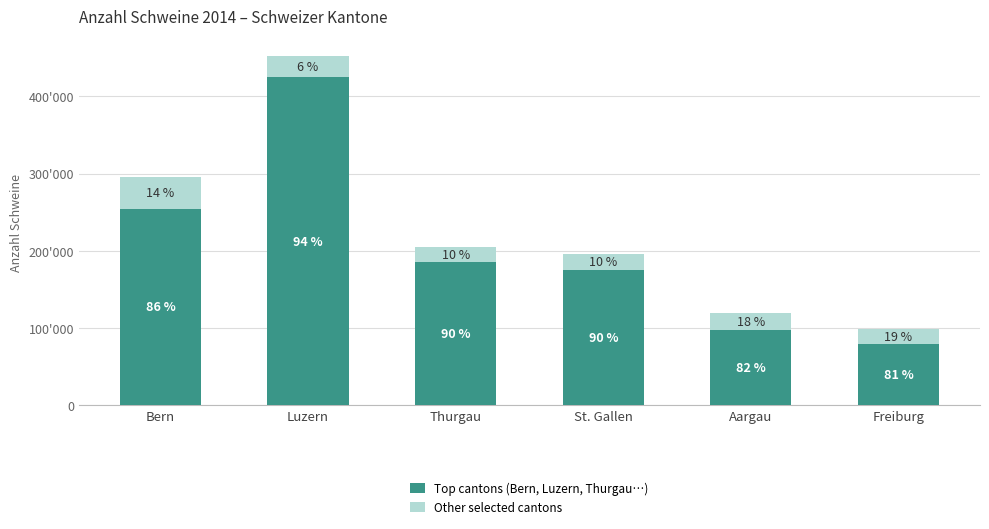

Between St. Gallen and Aargau, which is larger?

St. Gallen